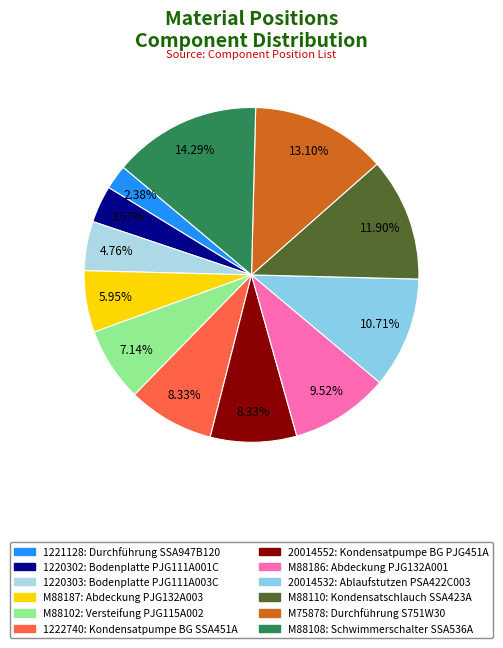

What percentage is NOT represented by 20014532?

89.3%